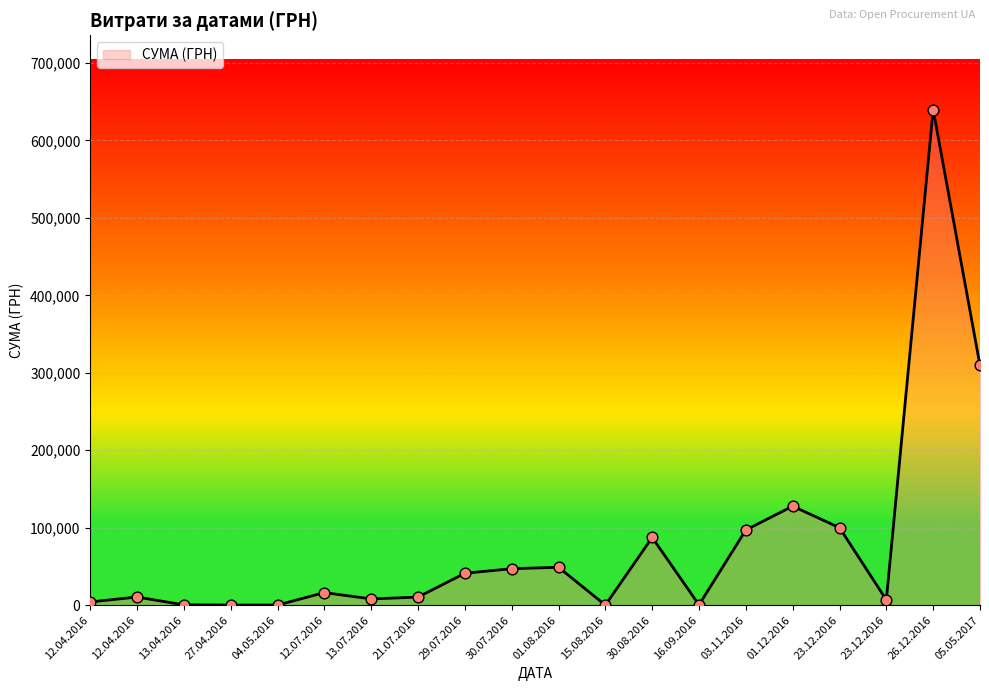

Which has a higher value, 13.07.2016 or 12.04.2016?

13.07.2016